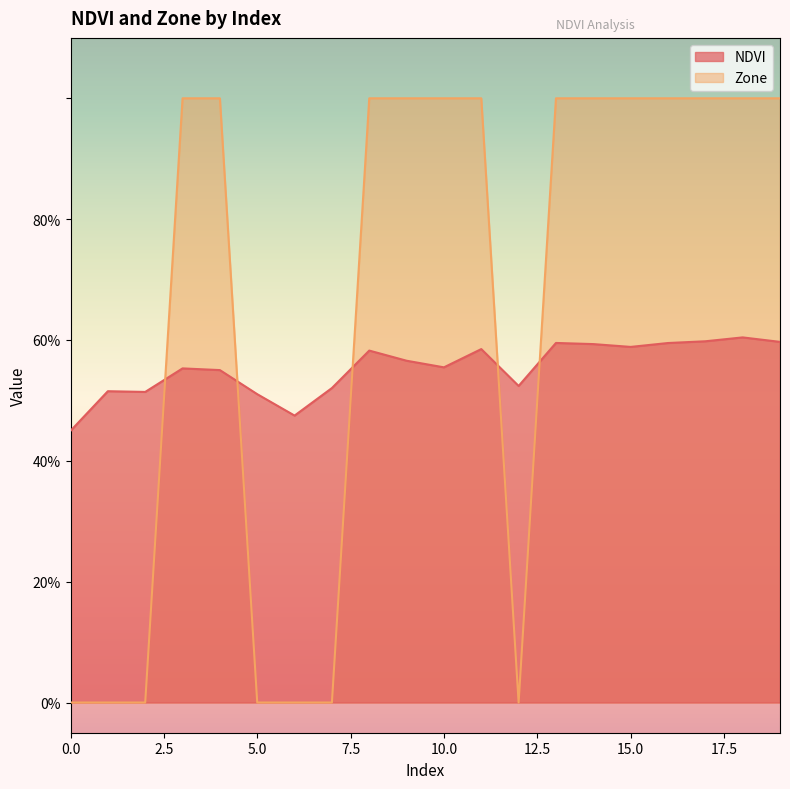

What is the average value of the Zone series?

0.7